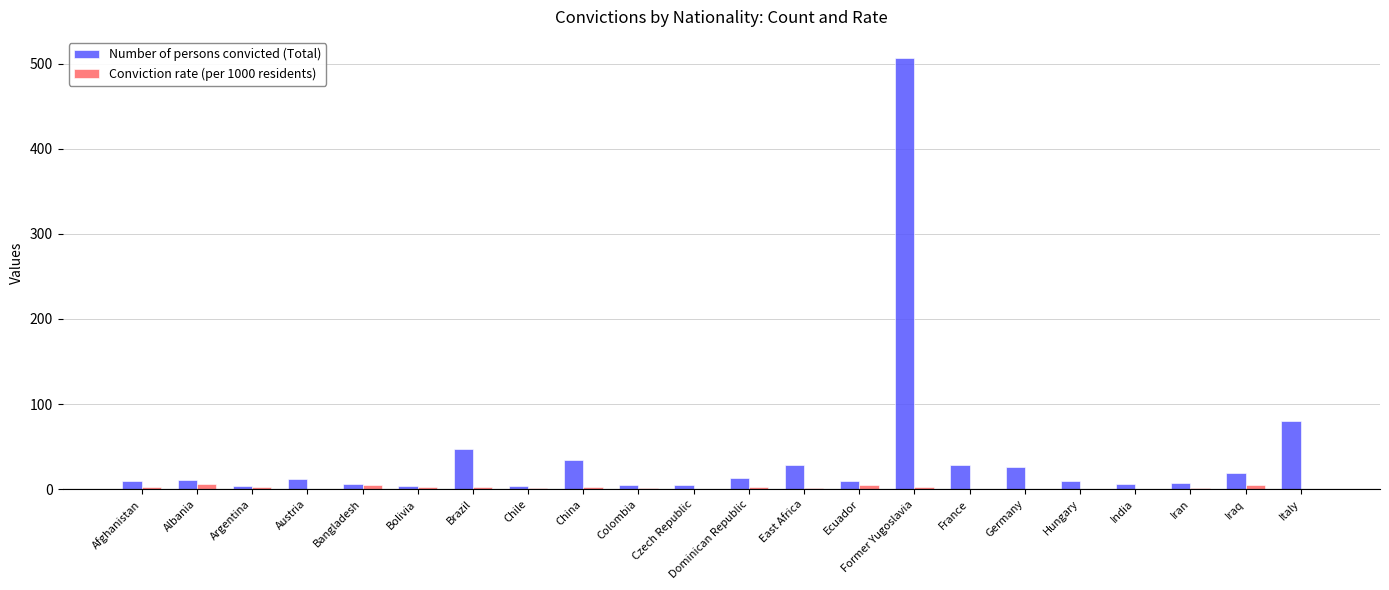

Which label corresponds to the largest value in the chart?

Former Yugoslavia